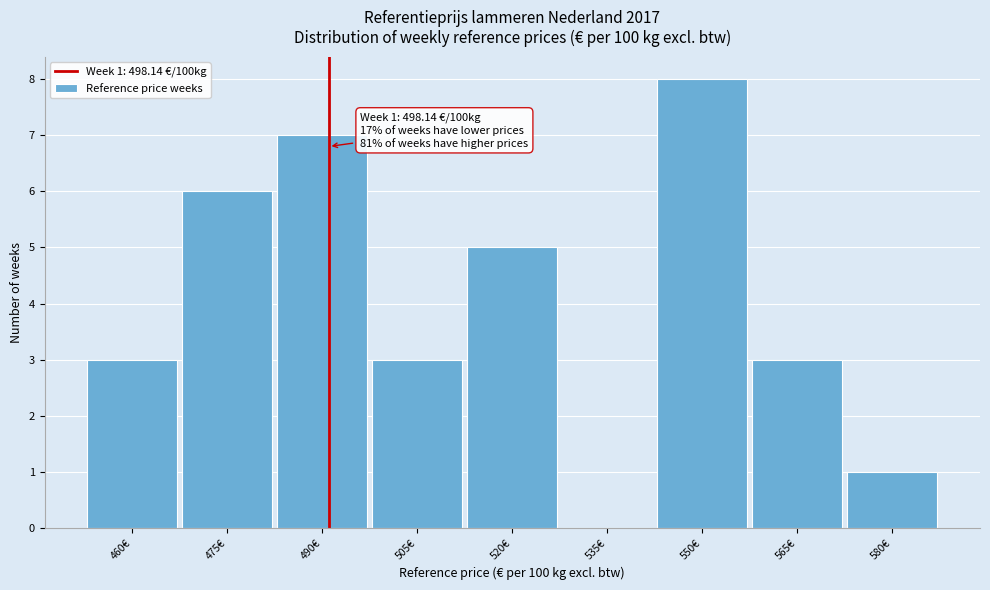

Reading left to right, list all the values displayed in this chart.

460€=3	475€=6	490€=7	505€=3	520€=5	535€=0	550€=8	565€=3	580€=1